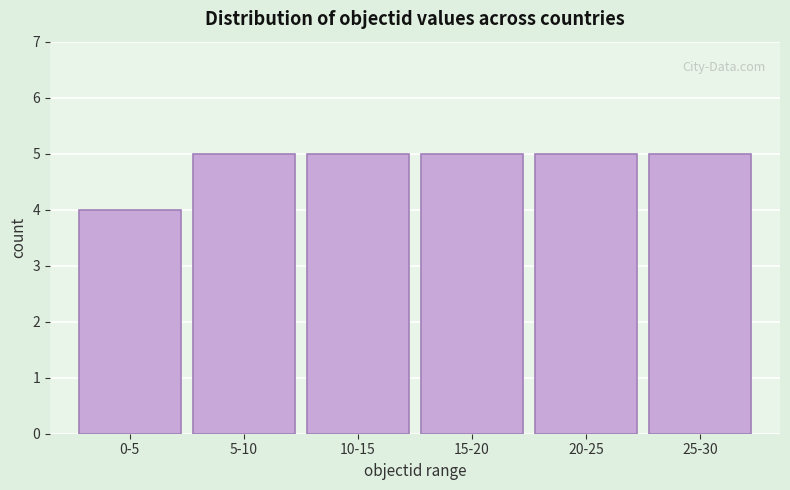

Reading left to right, what are all the values shown in this chart?

0-5=4	5-10=5	10-15=5	15-20=5	20-25=5	25-30=5